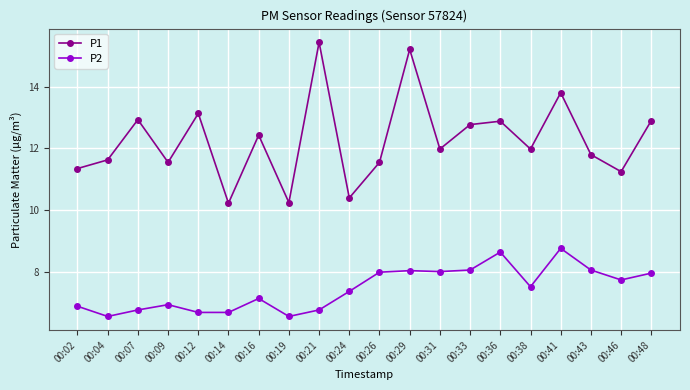

What is the total value across all series at 00:14?

16.9